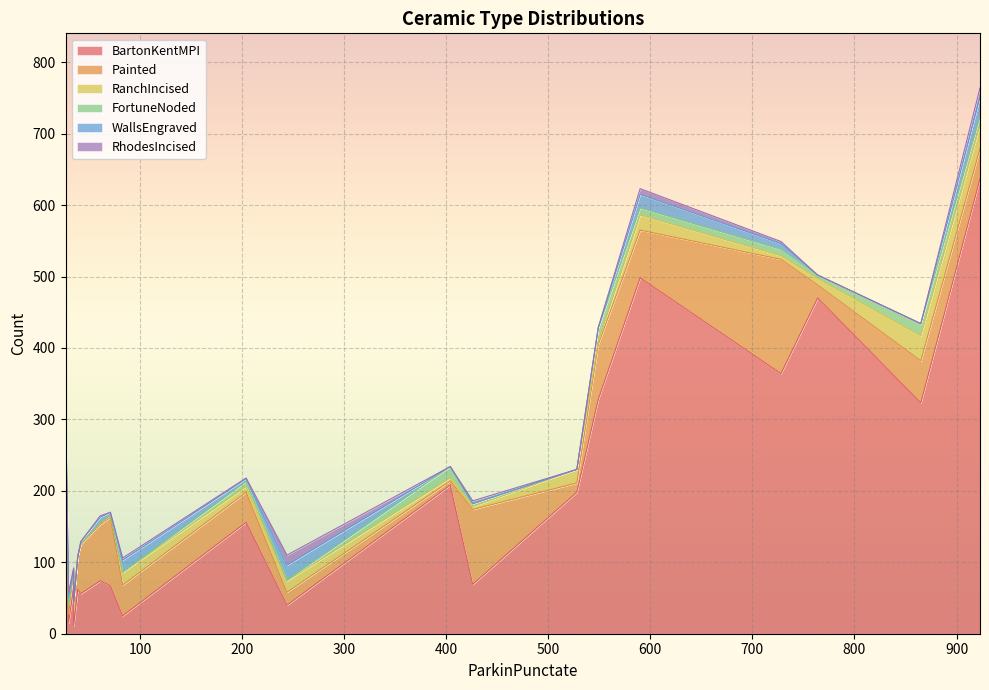

What are all the series names shown in the legend?

BartonKentMPI, Painted, RanchIncised, FortuneNoded, WallsEngraved, RhodesIncised